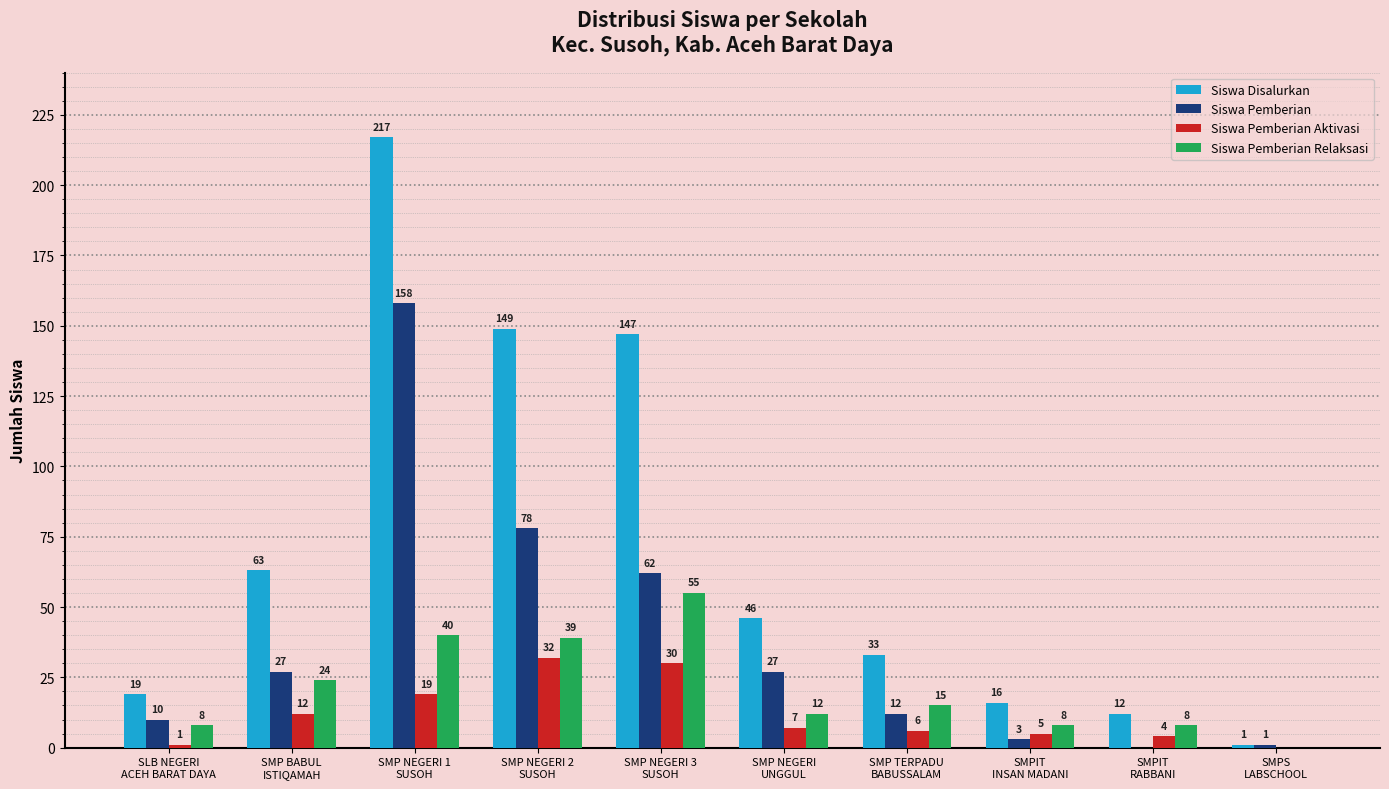

What is the sum of all Siswa Pemberian Aktivasi values?

116